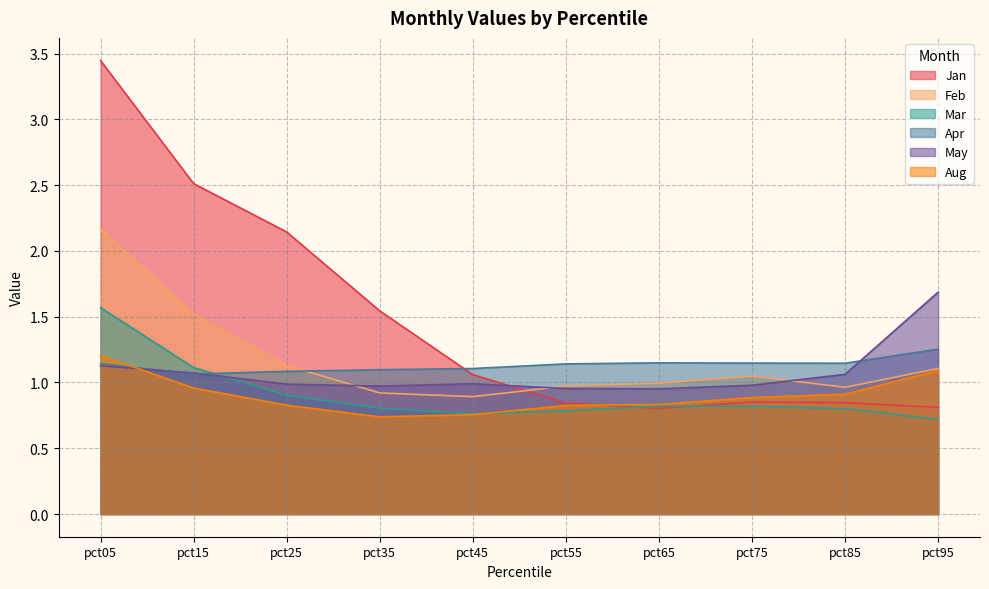

Where do Jan and Aug first cross each other?

pct55 and pct65